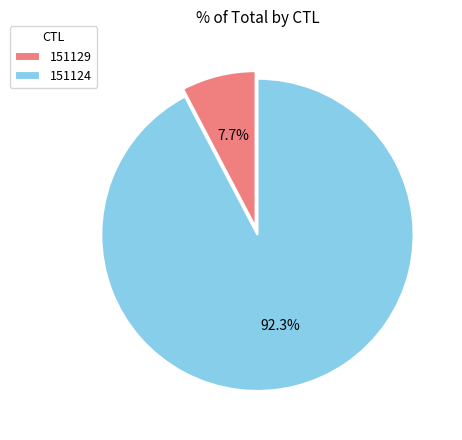

Between 151124 and 151129, which is larger?

151124